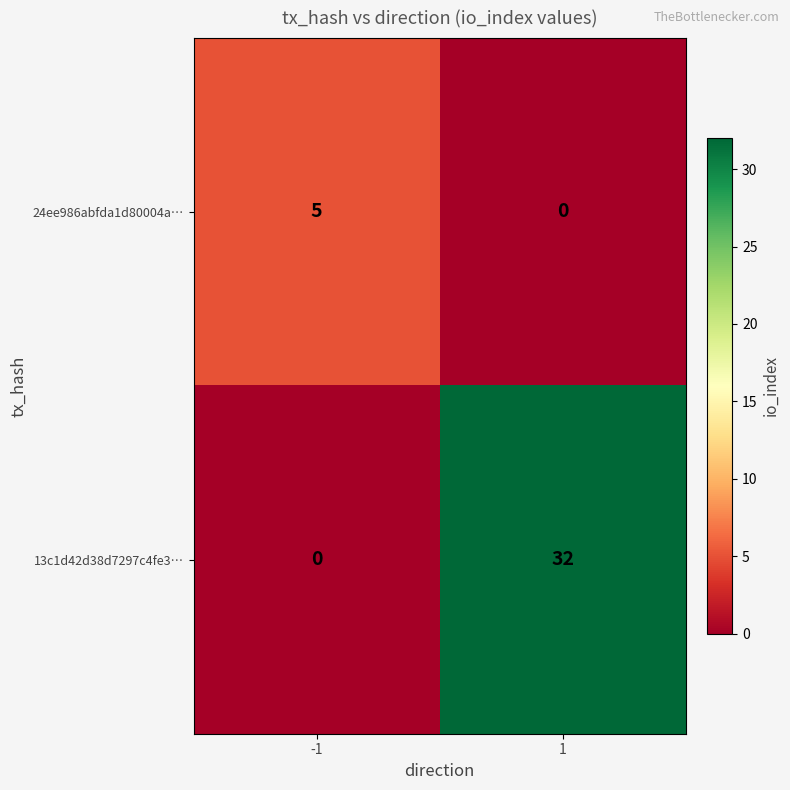

Read the 24ee986abfda1d80004a… value at -1.

5